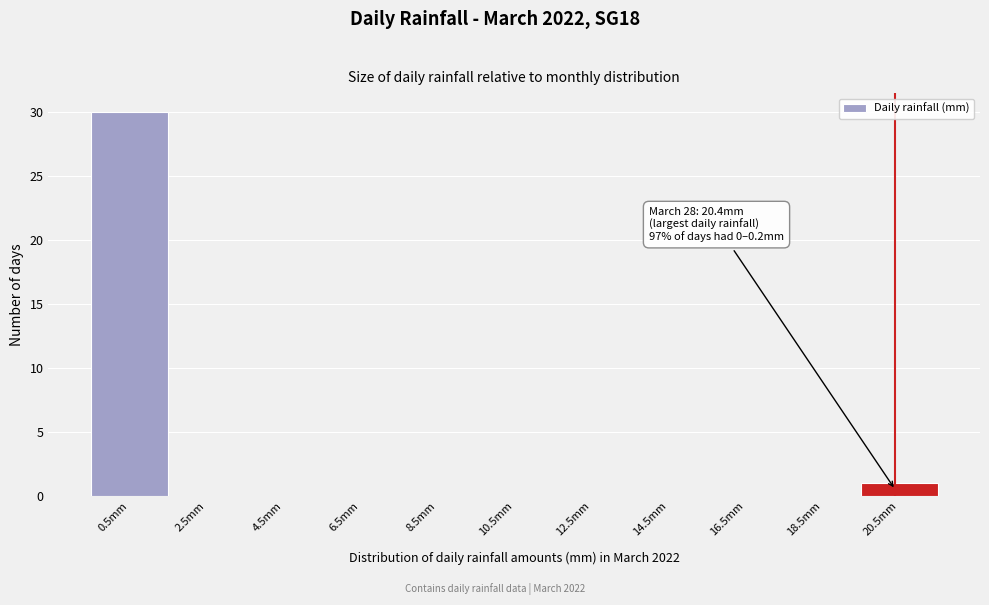

Over which range of the x-axis is the bar tallest?

-0.5 to 1.5